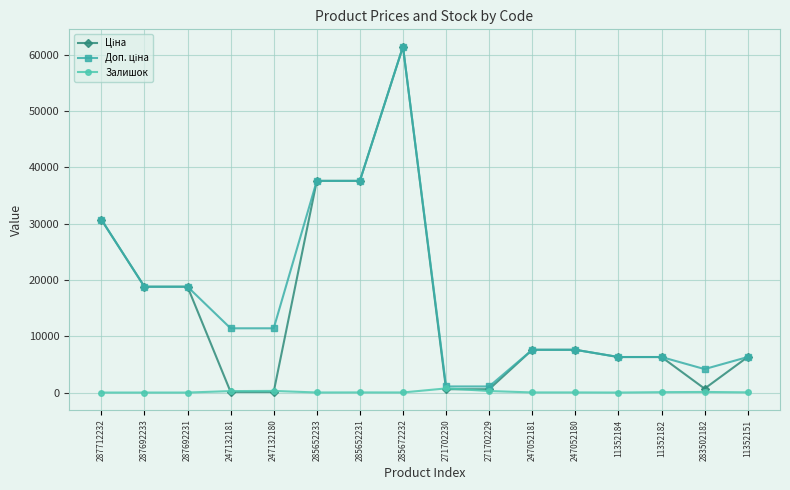

At how many categories does at least one series exceed 33140?

3